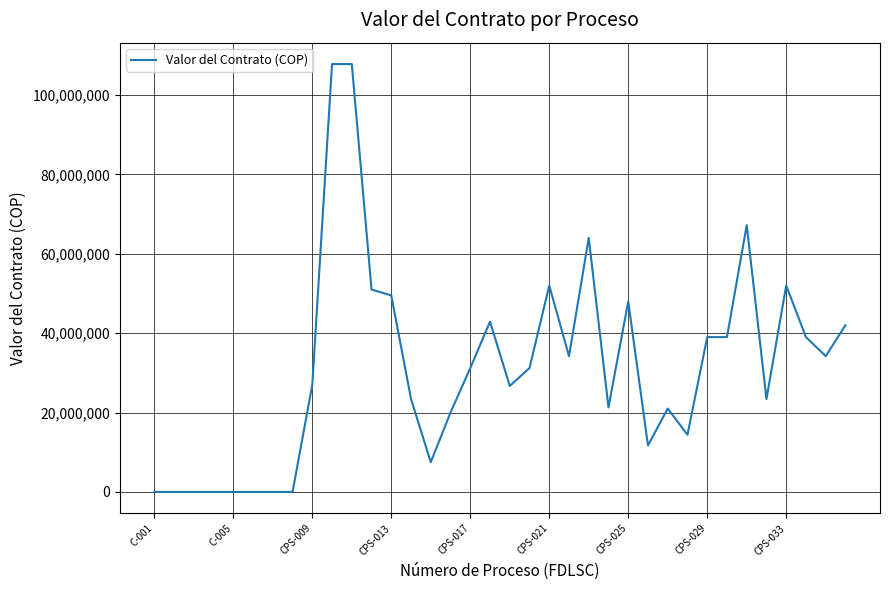

What is the maximum value shown in the chart?

107800000